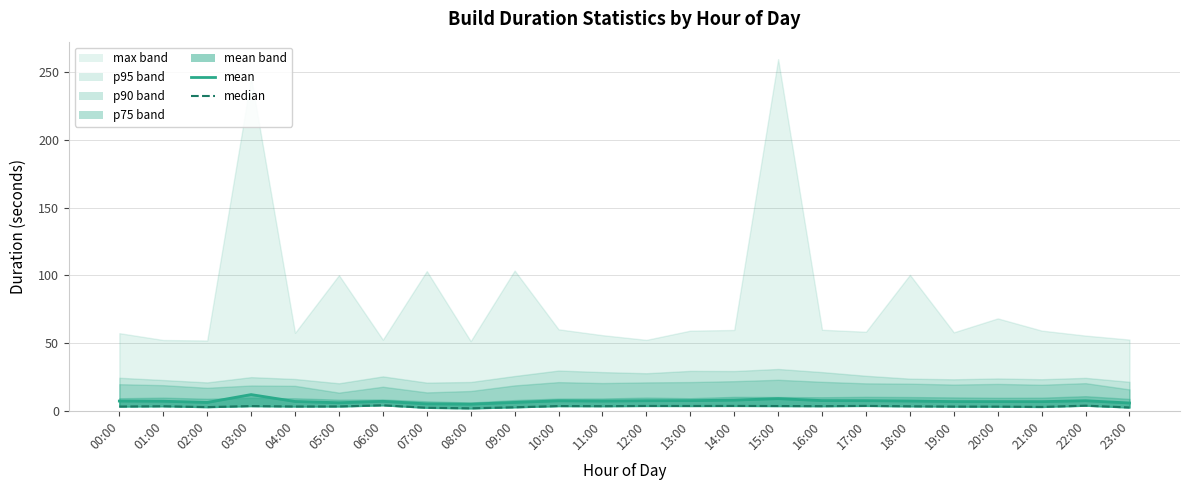

How many categories are shown in the chart?

24